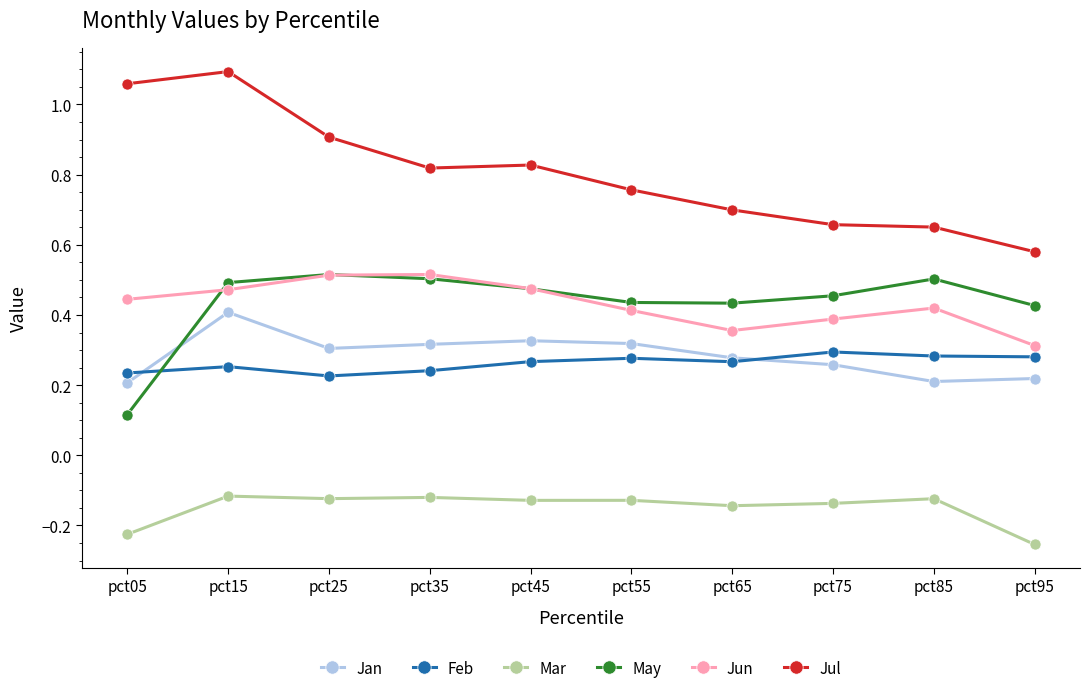

Which category has the lowest value in the May series?

pct05